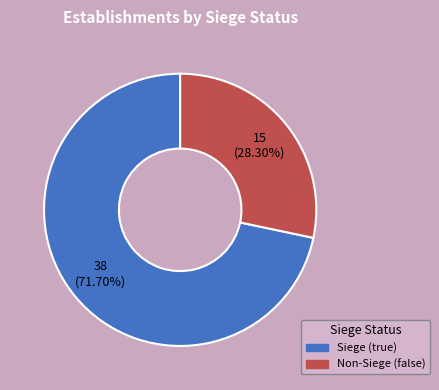

Count the number of slices in the pie.

2